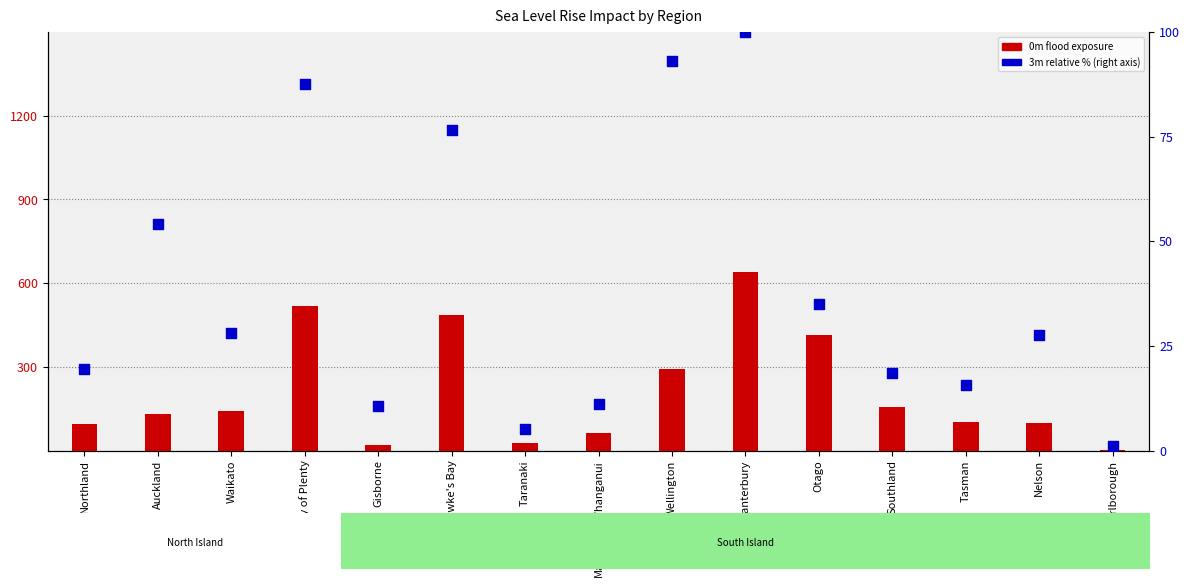

At how many categories does at least one series exceed 444?

3